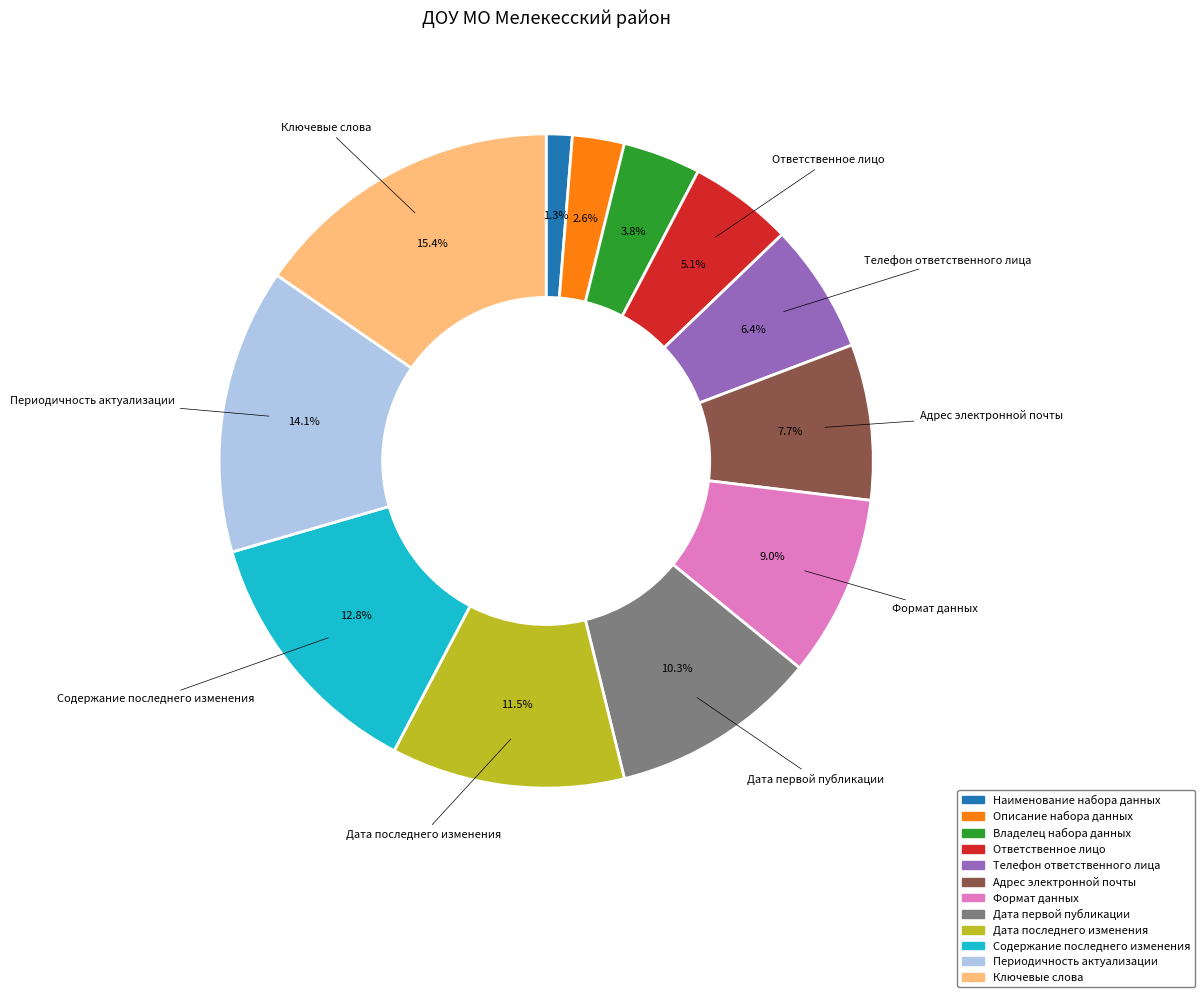

True or false: Описание набора данных accounts for 3% of the total.

True